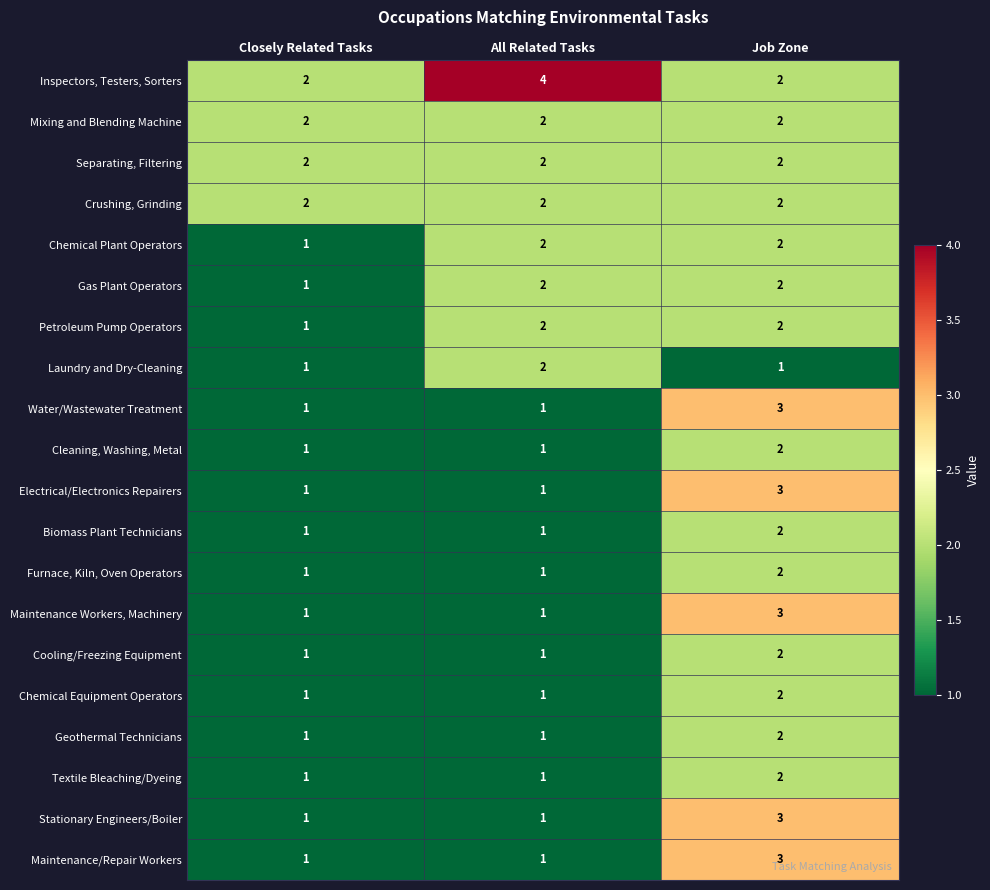

At which category is the sum across all series the highest?

Job Zone